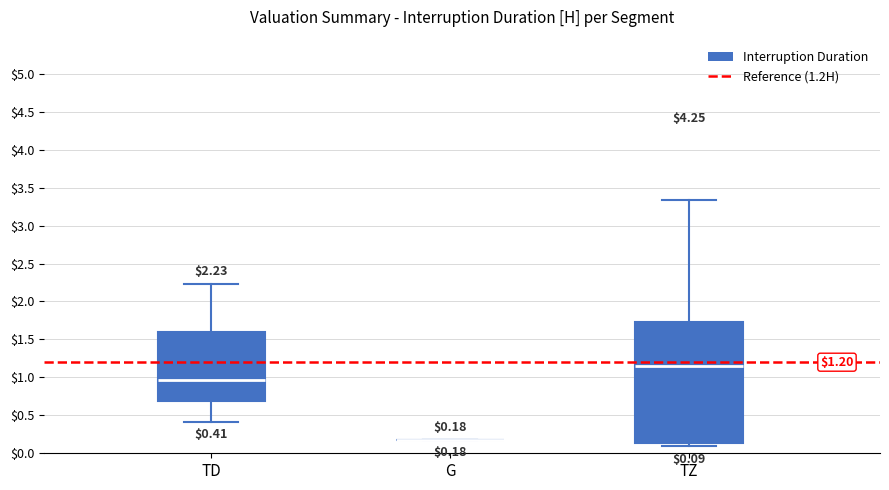

Comparing the boxes themselves (not the whiskers), which one is the tallest?

TZ